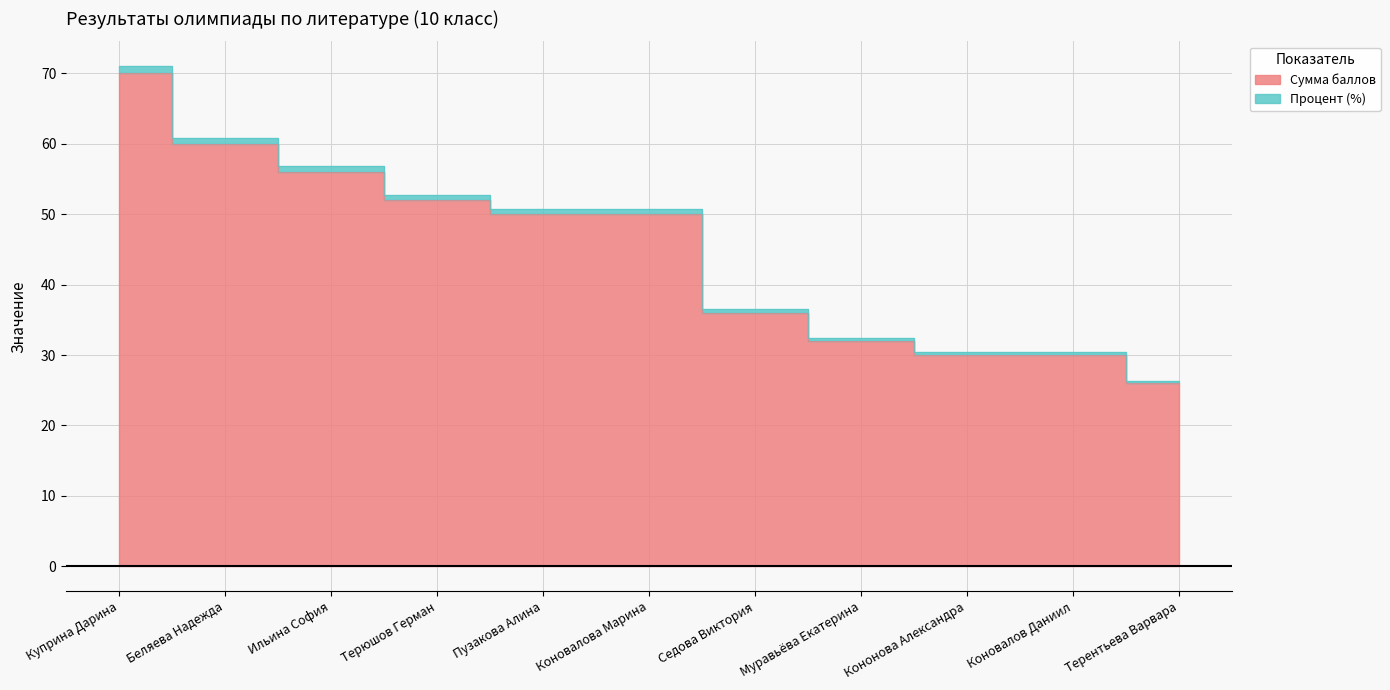

At how many categories does at least one series exceed 62?

1